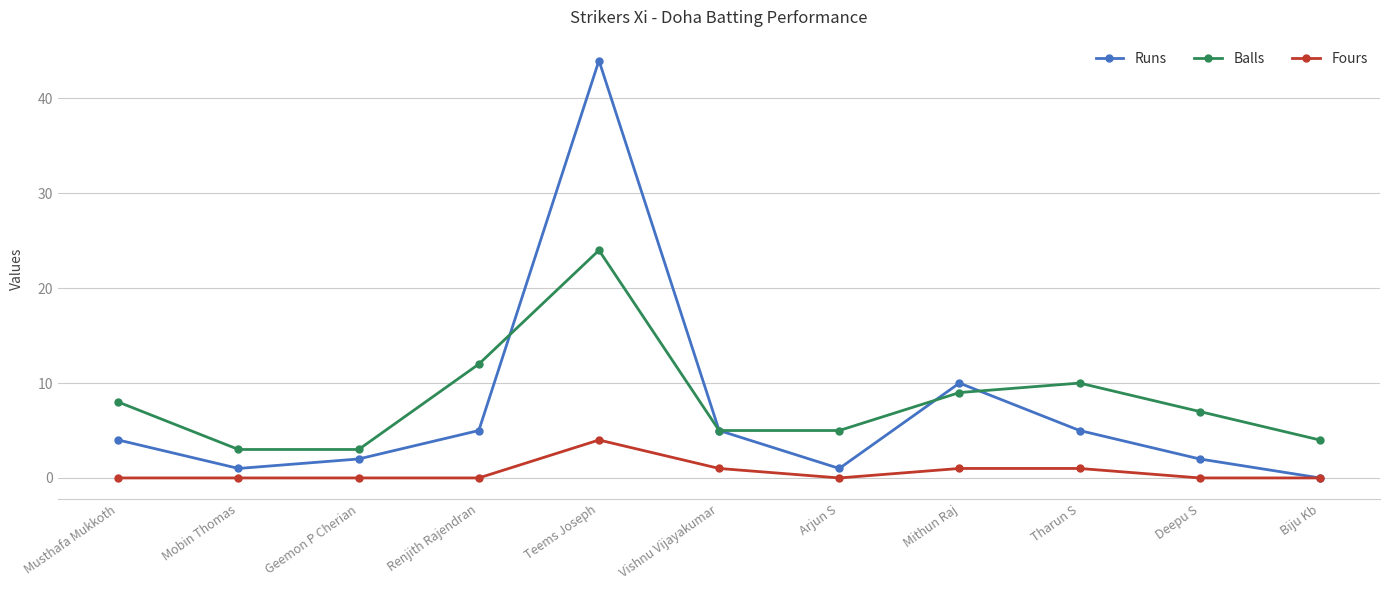

True or false: Fours and Balls intersect in this chart.

False